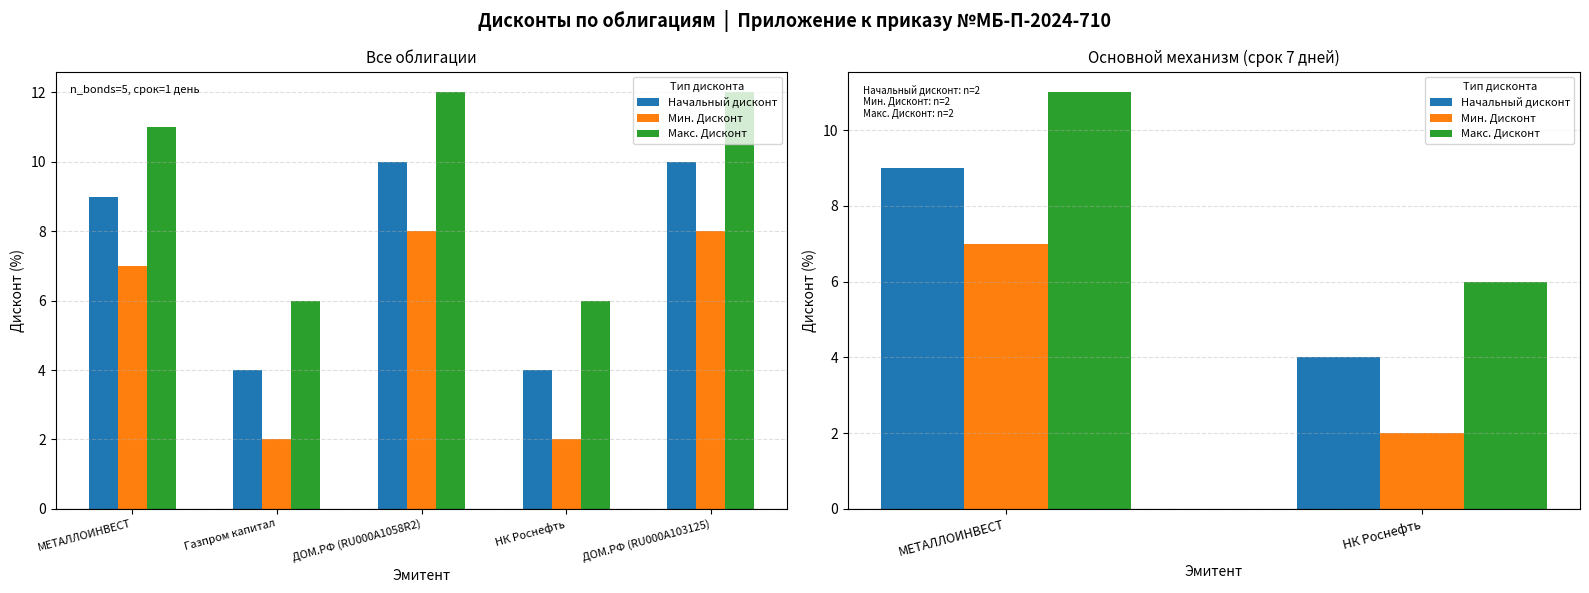

Where is Макс. Дисконт nearest to the value 8?

НК Роснефть